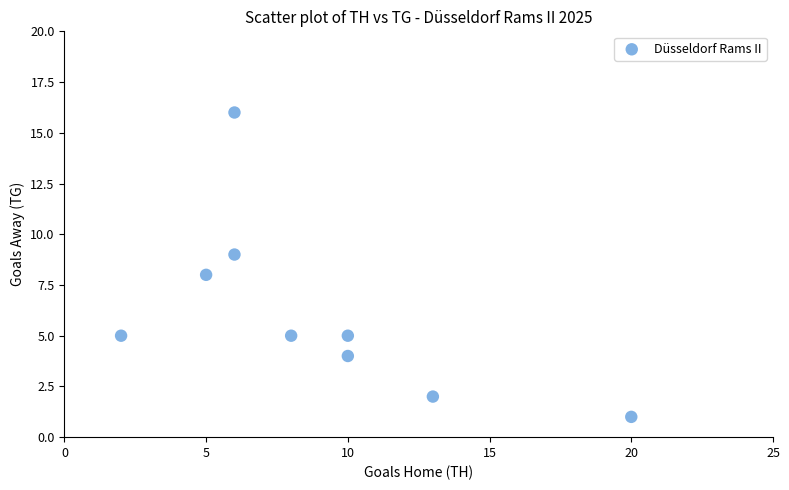

What is the range of X values (max minus min)?

18